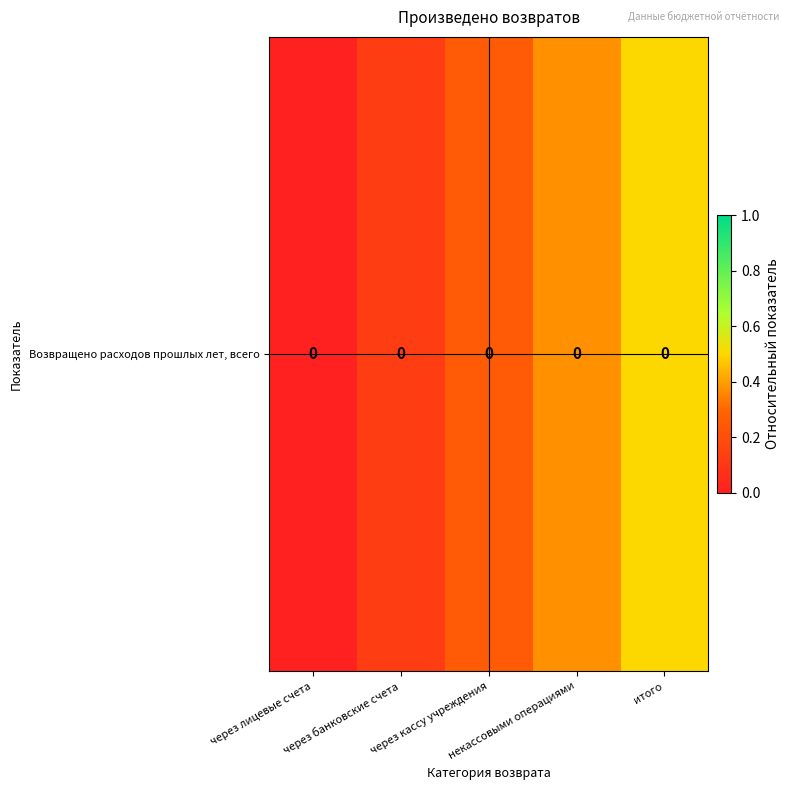

The value at через кассу учреждения is 0.3. True or false?

False